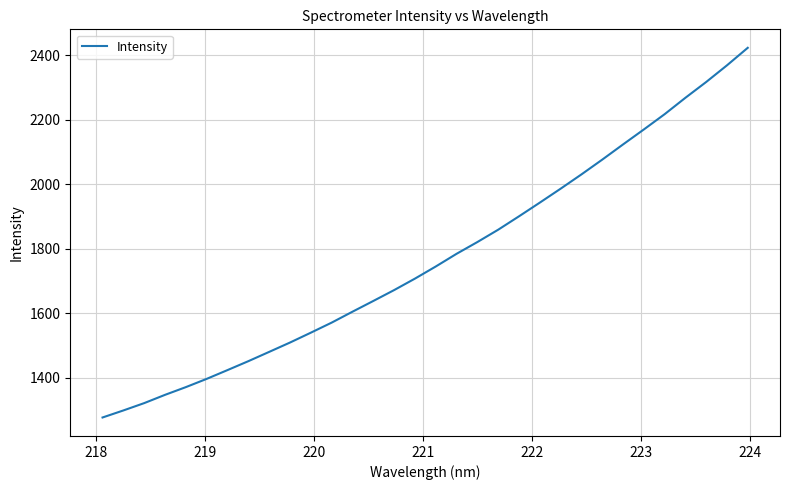

What is the maximum value shown in the chart?

2423.8